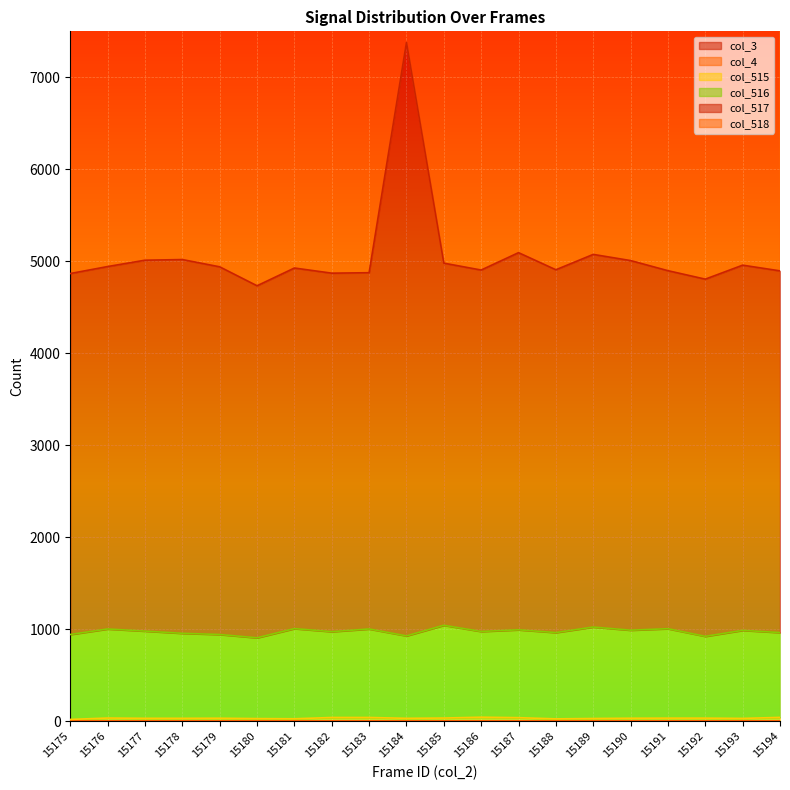

At which label is col_515 closest to 32?

15177